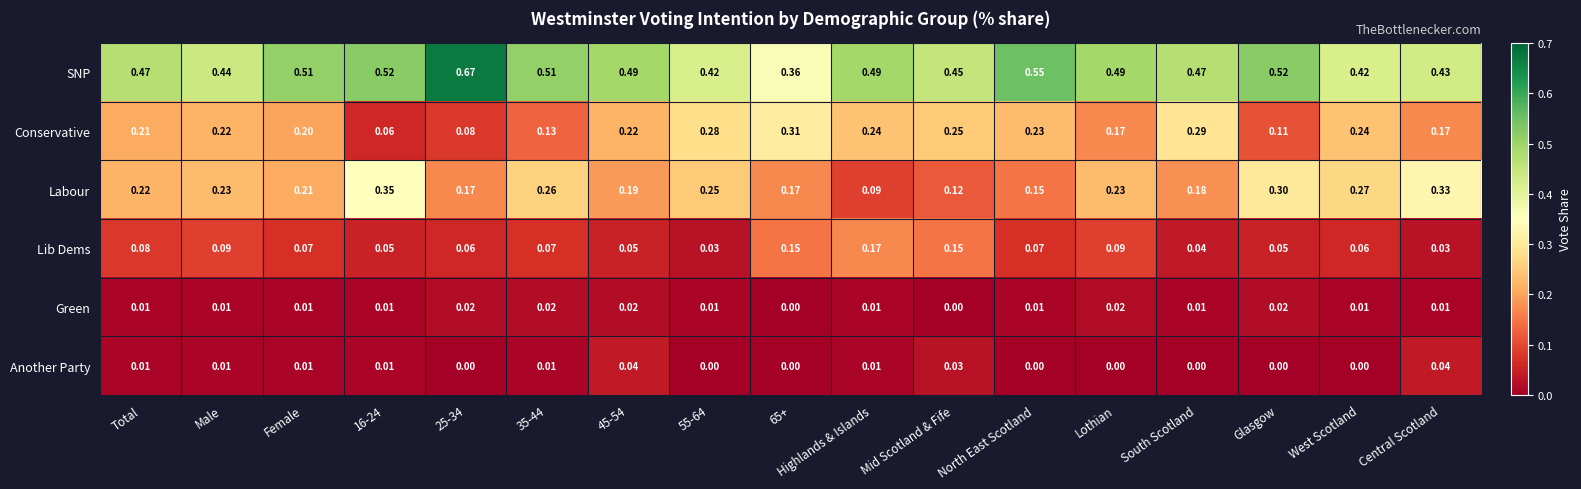

Which series has the largest total across all categories?

SNP